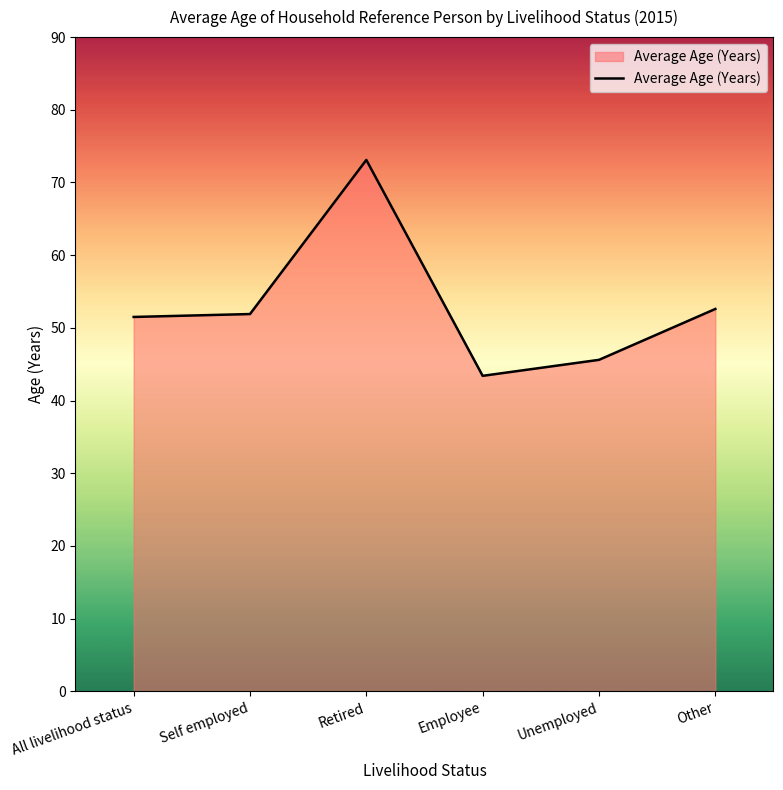

What is the difference between the values at Employee and Retired?

29.7